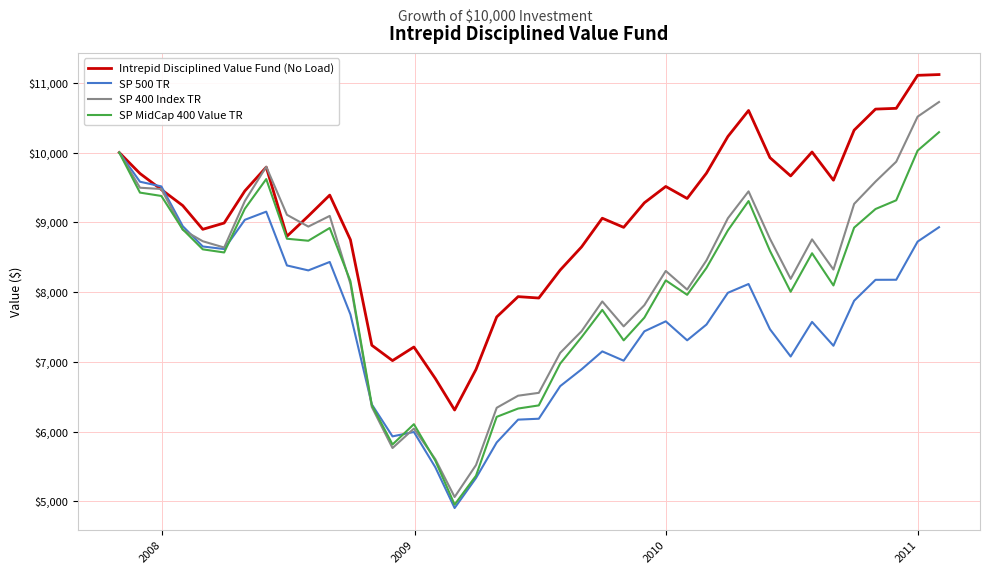

What is the lowest value of the Intrepid Disciplined Value Fund (No Load) series?

6310